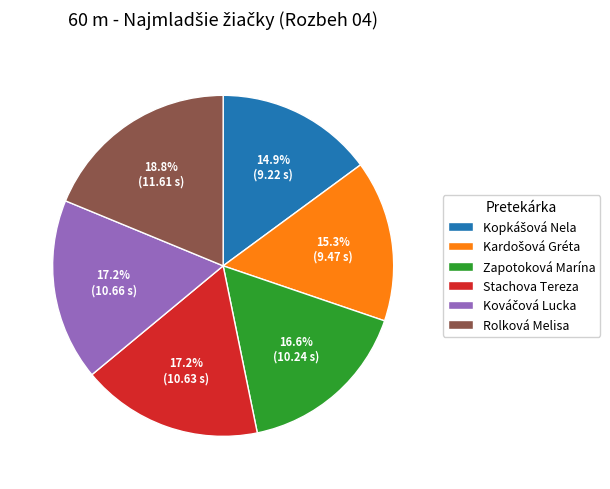

To the nearest percent, what percentage of the pie is Rolková Melisa?

19%